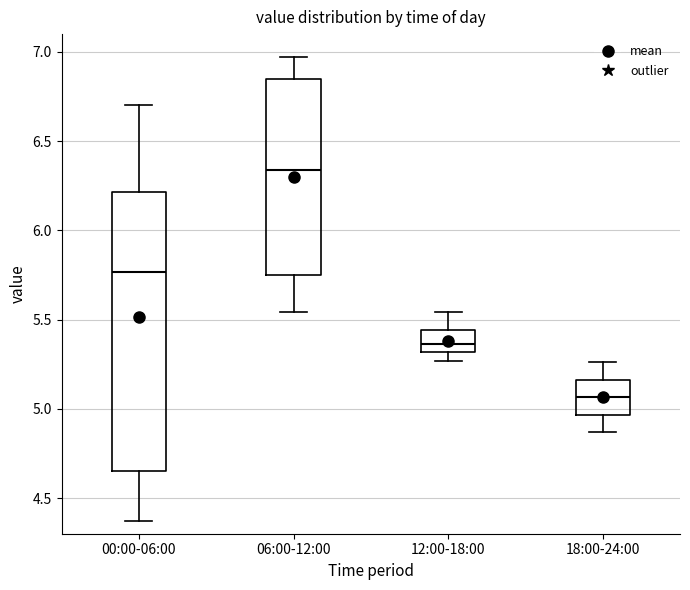

Reading left to right, transcribe this box plot: for each box, give where its median line is, the range the box spans, and where its two whiskers end, as read against the y-axis. The values are not printed on the chart, so give them approximately, as read against the axis.

00:00-06:00: median 5.75, box 4.65 to 6.20, whiskers 4.35 to 6.70
06:00-12:00: median 6.35, box 5.75 to 6.85, whiskers 5.55 to 6.95
12:00-18:00: median 5.35, box 5.30 to 5.45, whiskers 5.25 to 5.55
18:00-24:00: median 5.05, box 4.95 to 5.15, whiskers 4.85 to 5.25